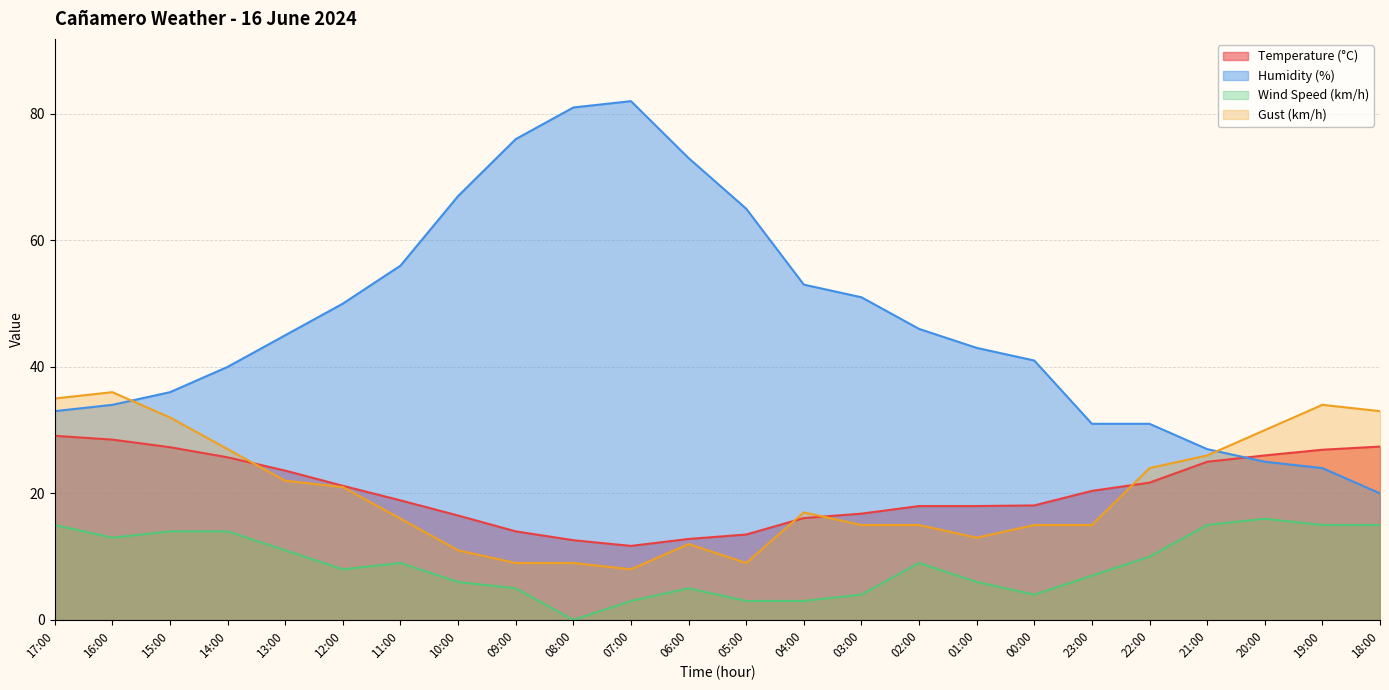

Which series ends up on top after the final intersection of Temperature (°C) and Humidity (%)?

Temperature (°C)